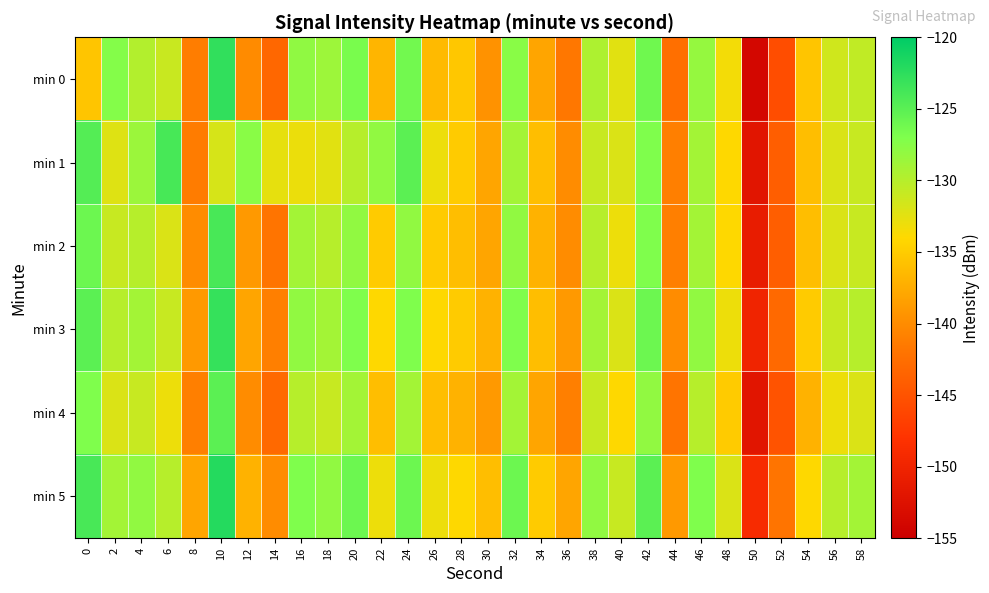

Which label corresponds to the largest value in the chart?

10